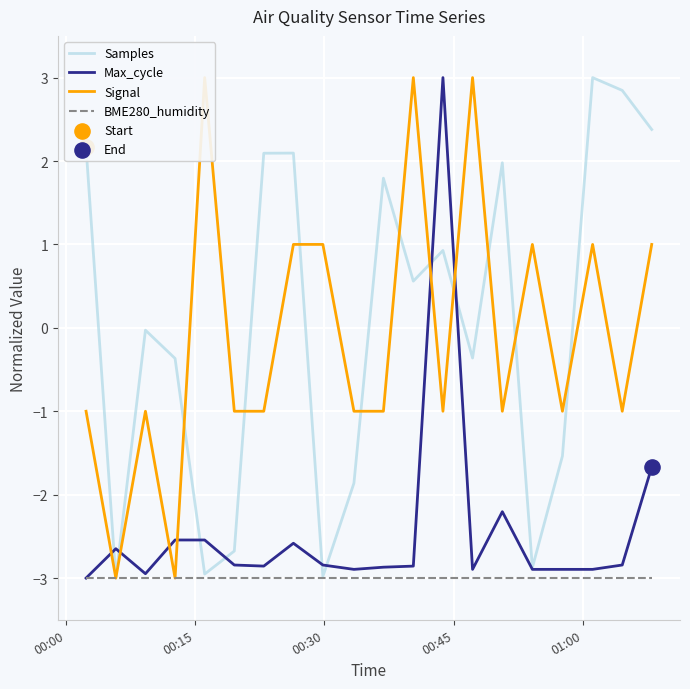

What is the minimum value for BME280_humidity?

-3.0